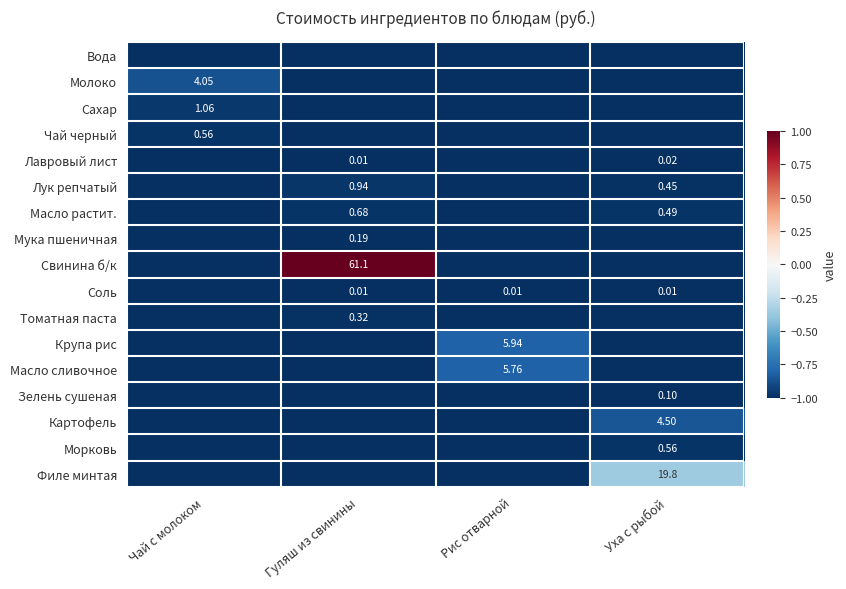

At which category is the sum across all series the highest?

Гуляш из свинины